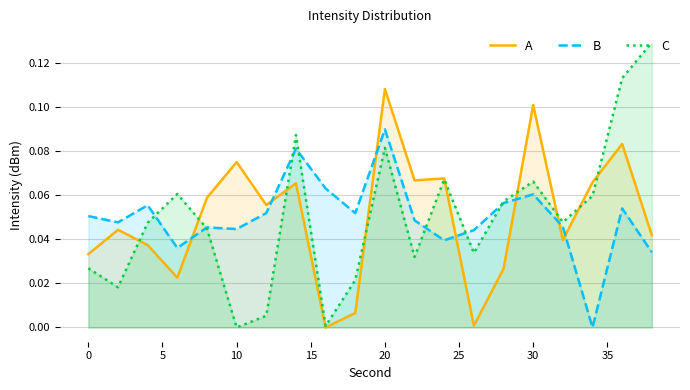

At which category is the sum across all series the highest?

20